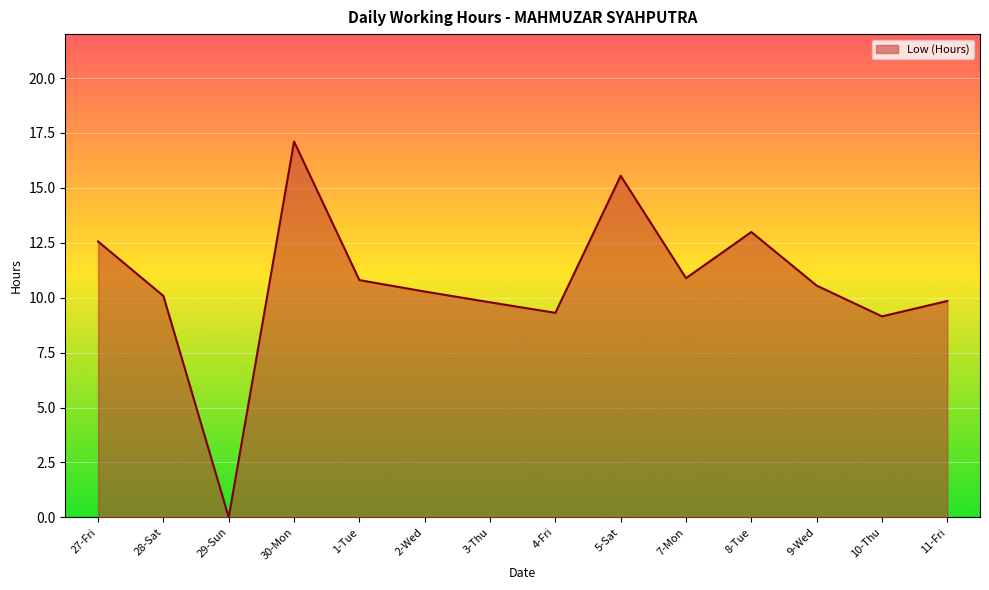

What position from the left is 3-Thu?

7